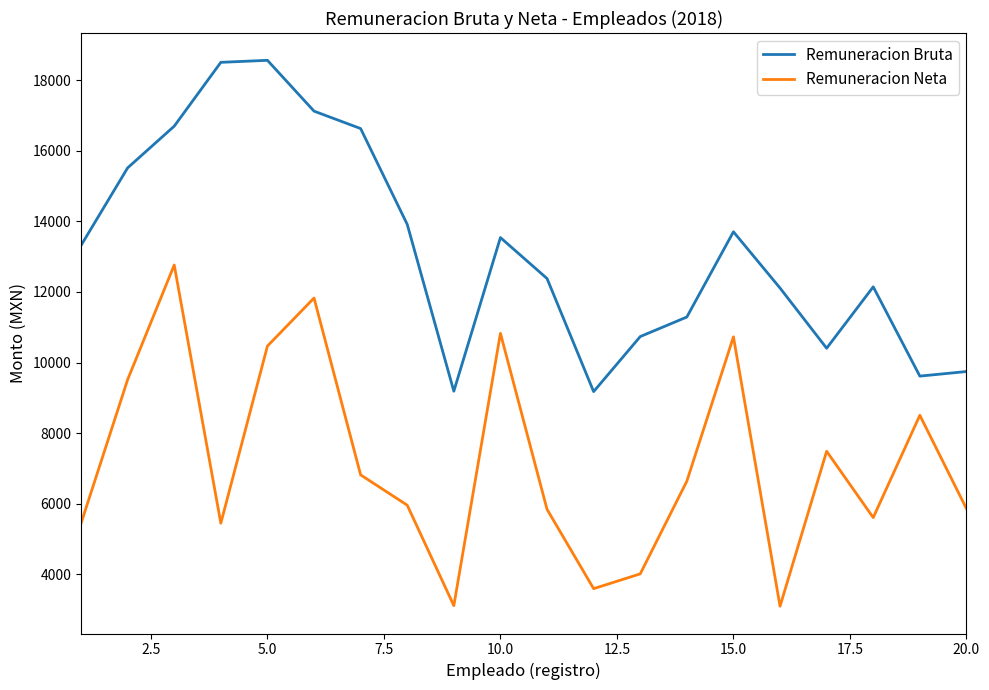

What are all the series names shown in the legend?

Remuneracion Bruta, Remuneracion Neta